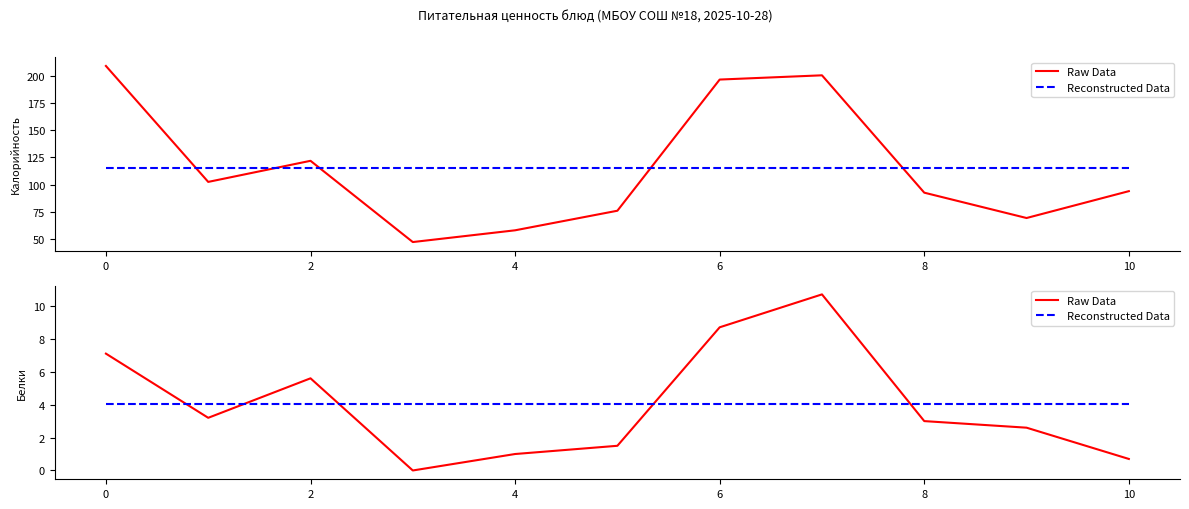

At which category does the chart reach its peak across all series?

7